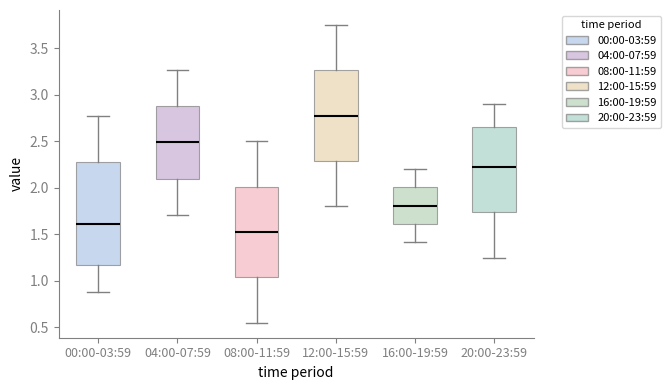

Comparing the boxes themselves (not the whiskers), which one is the tallest?

00:00-03:59